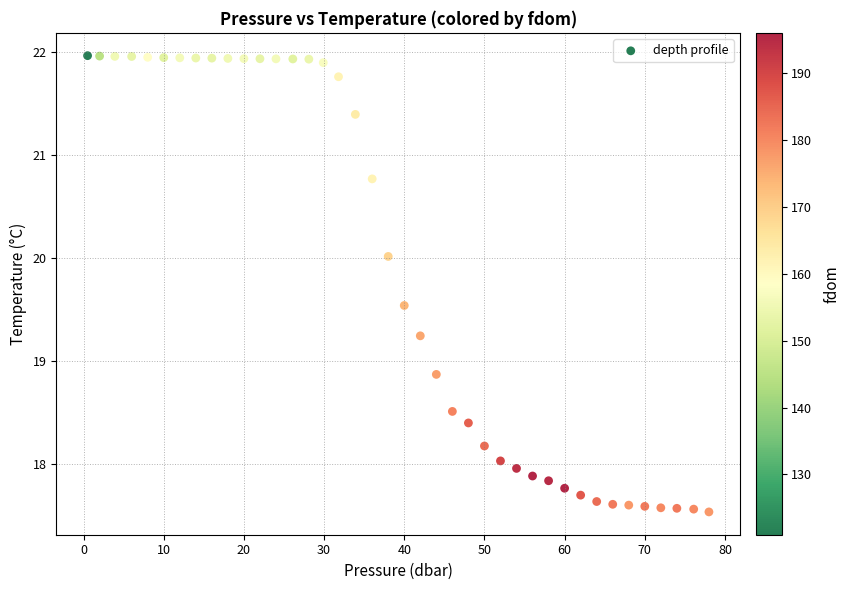

What Y value in the scatter plot is closest to 19?

18.9